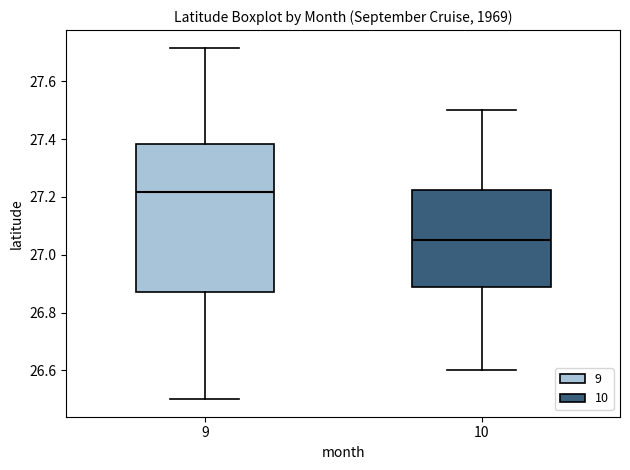

Which box is the tallest, from its lower edge to its upper edge?

9